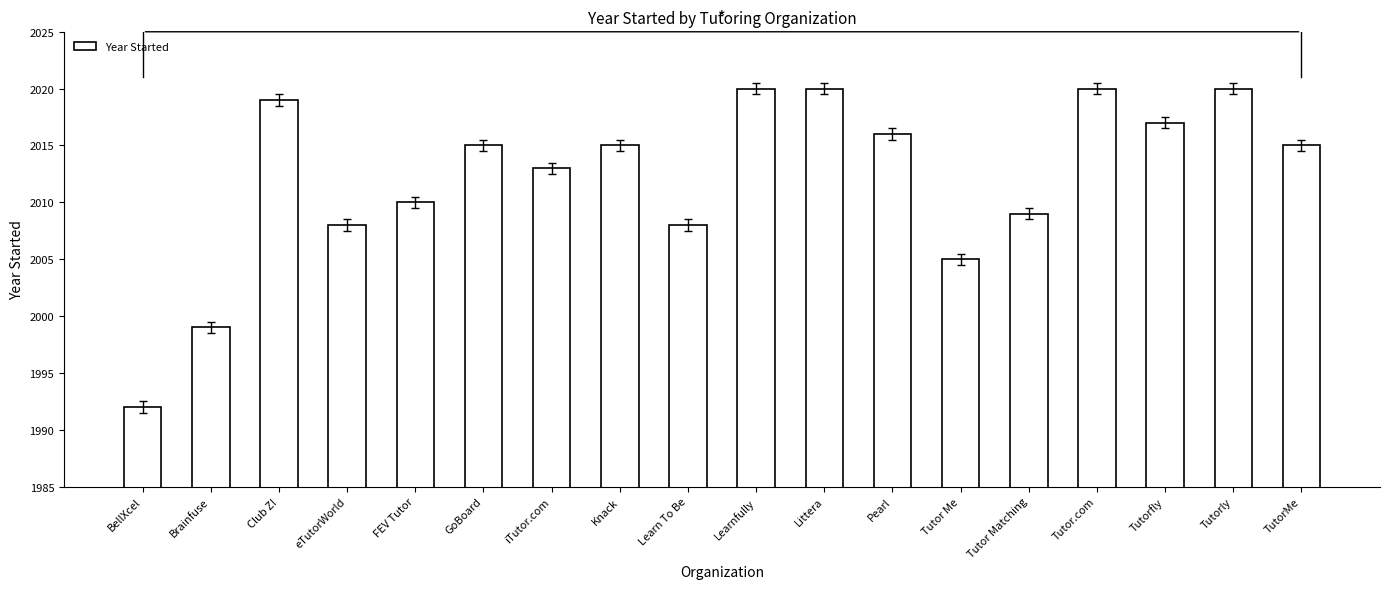

What is the minimum value shown in the chart?

1992